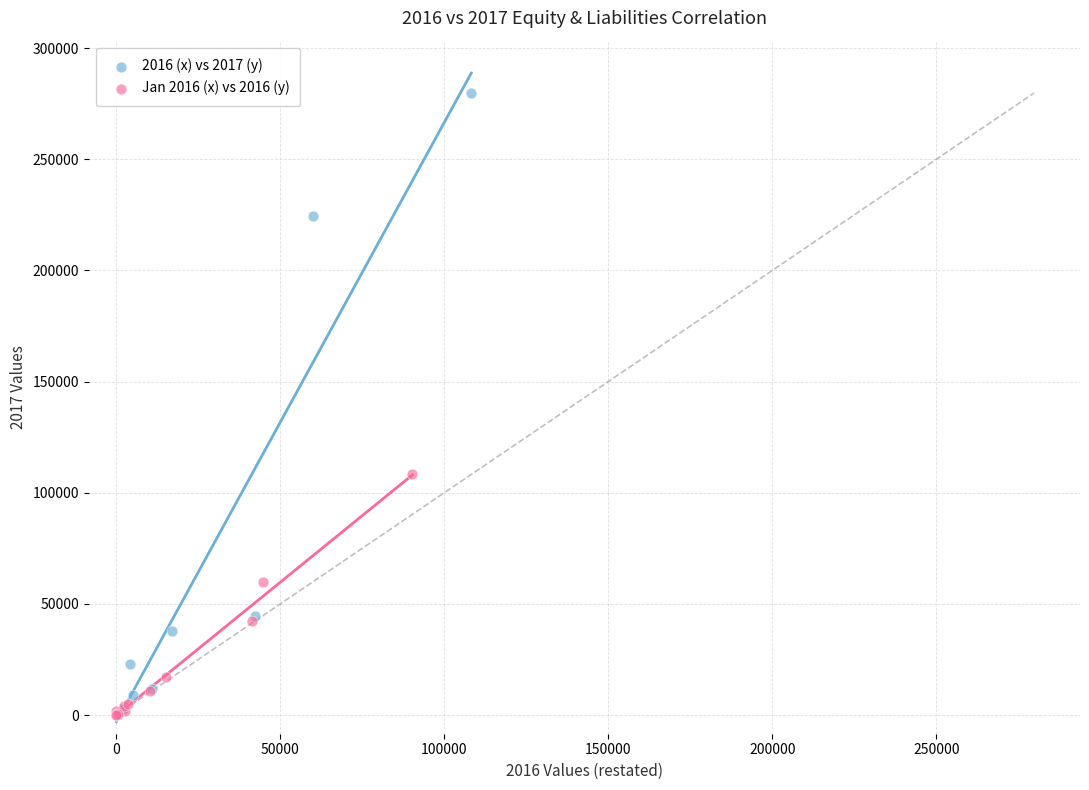

Which series has the largest Y range (max minus min)?

2016 (x) vs 2017 (y)